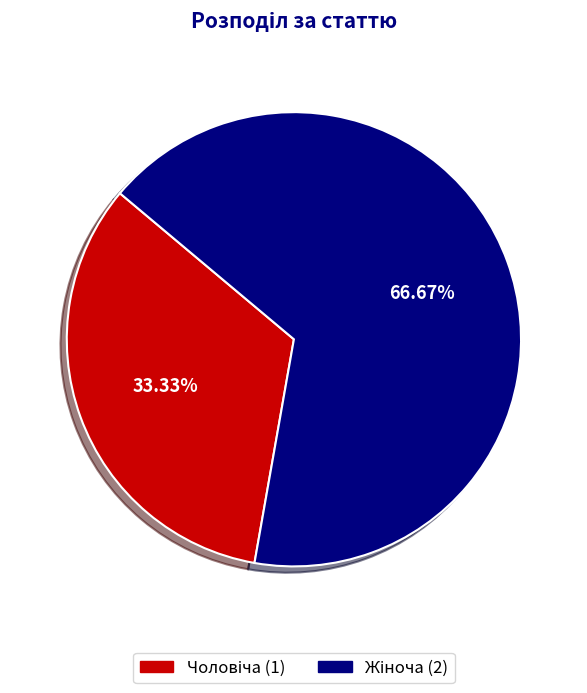

Does any single category account for the majority?

Yes